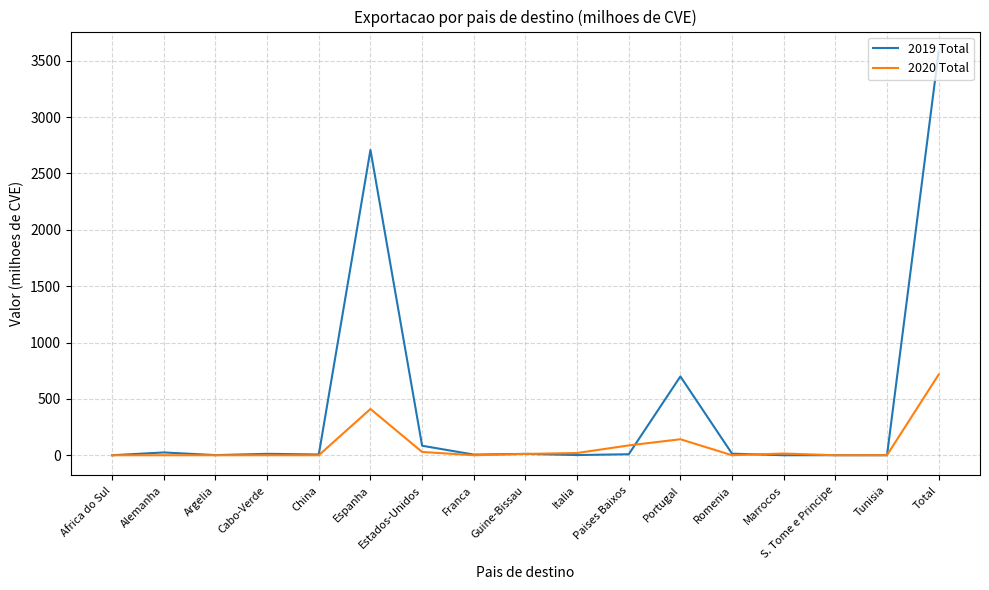

How many categories are shown in the chart?

17